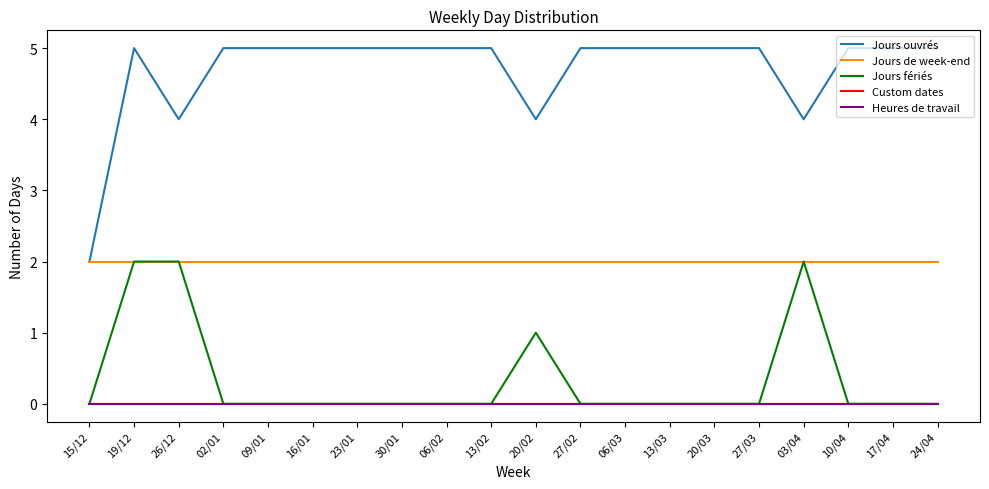

How many interior local peaks does the Jours fériés series have?

2